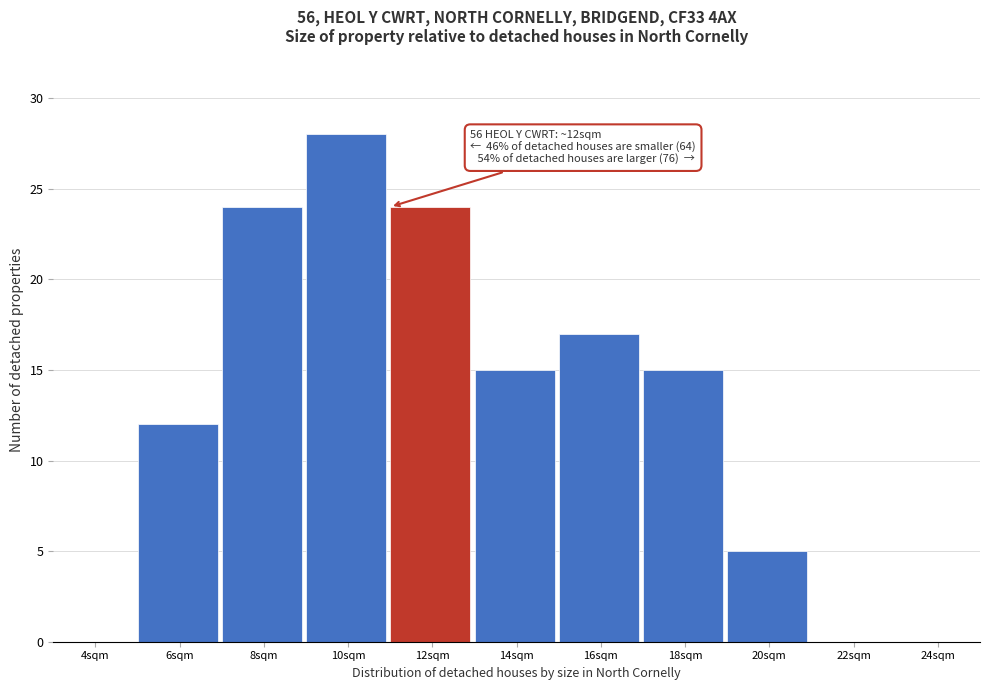

Reading left to right, what are all the values shown in this chart?

4sqm=0	6sqm=12	8sqm=24	10sqm=28	12sqm=24	14sqm=15	16sqm=17	18sqm=15	20sqm=5	22sqm=0	24sqm=0